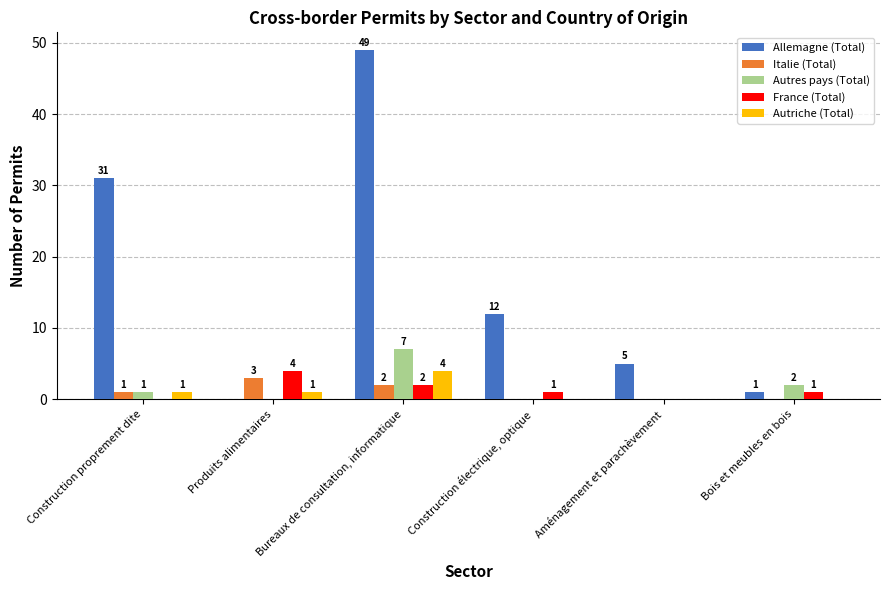

What is the greatest value displayed?

49